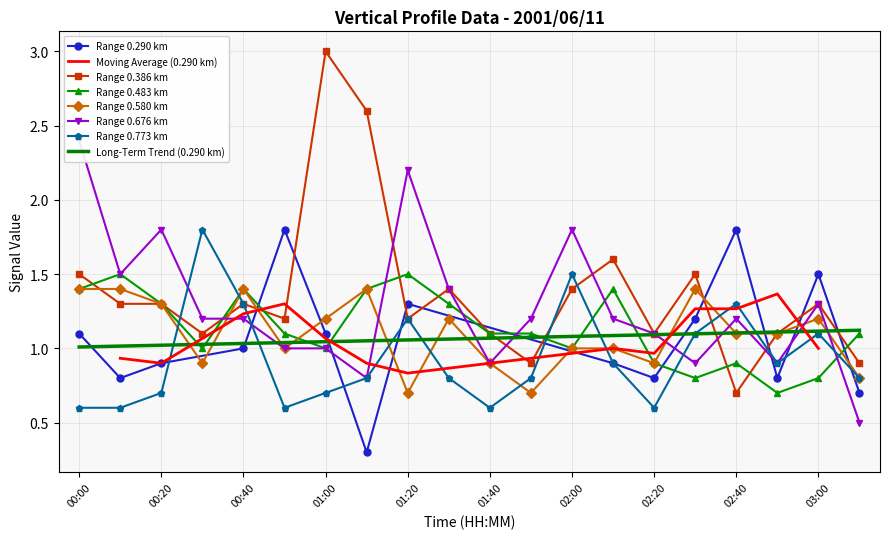

The value of Range 0.580 km at 01:20 is 0.7. True or false?

True